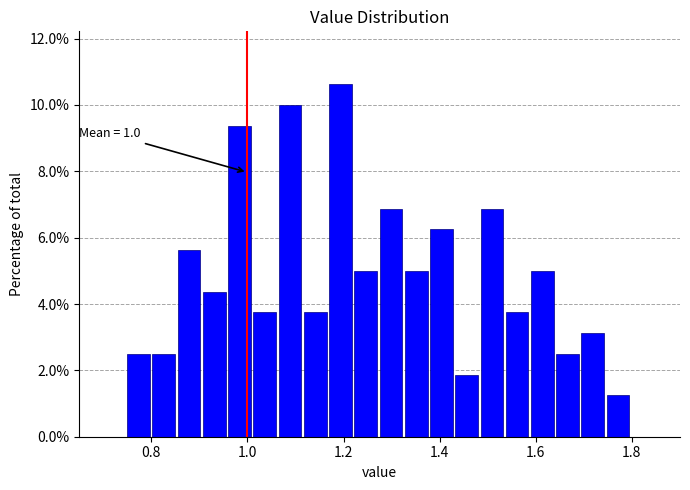

Read against the x-axis, roughly where is the centre of the tallest bar?

1.20